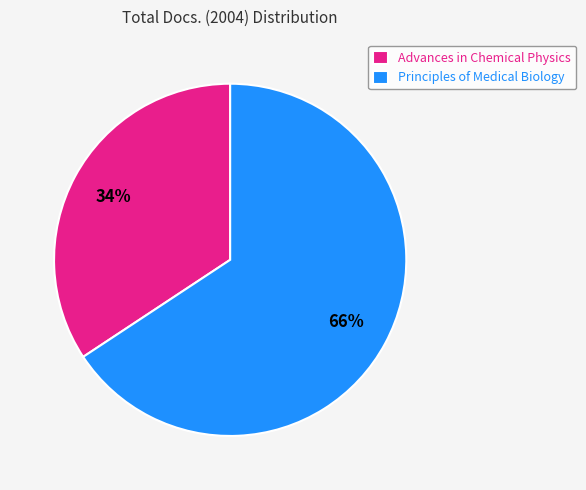

Which slice is the largest?

Principles of Medical Biology